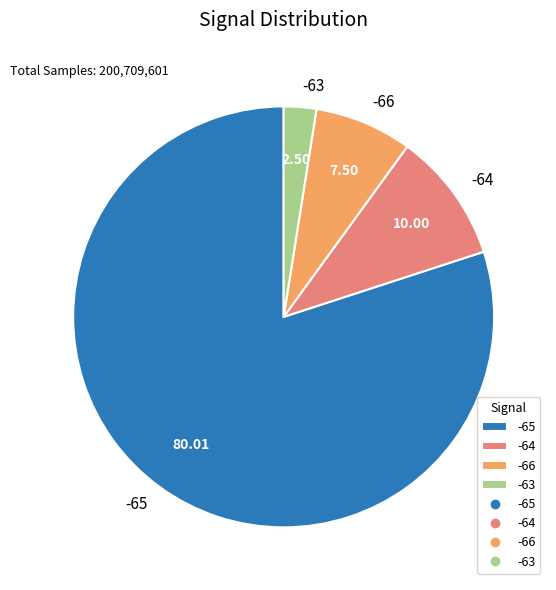

Does any single category account for the majority?

Yes